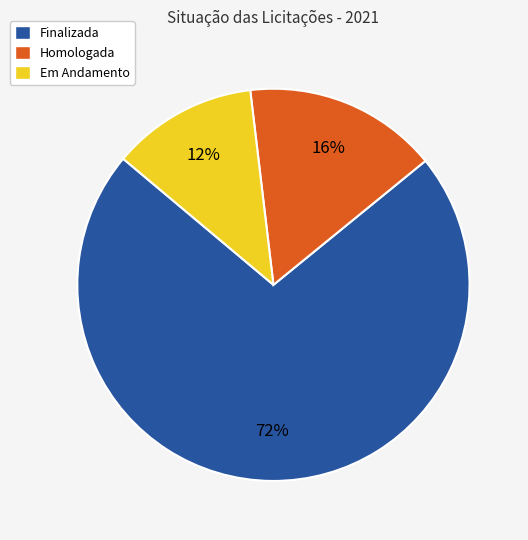

Does any single category account for the majority?

Yes